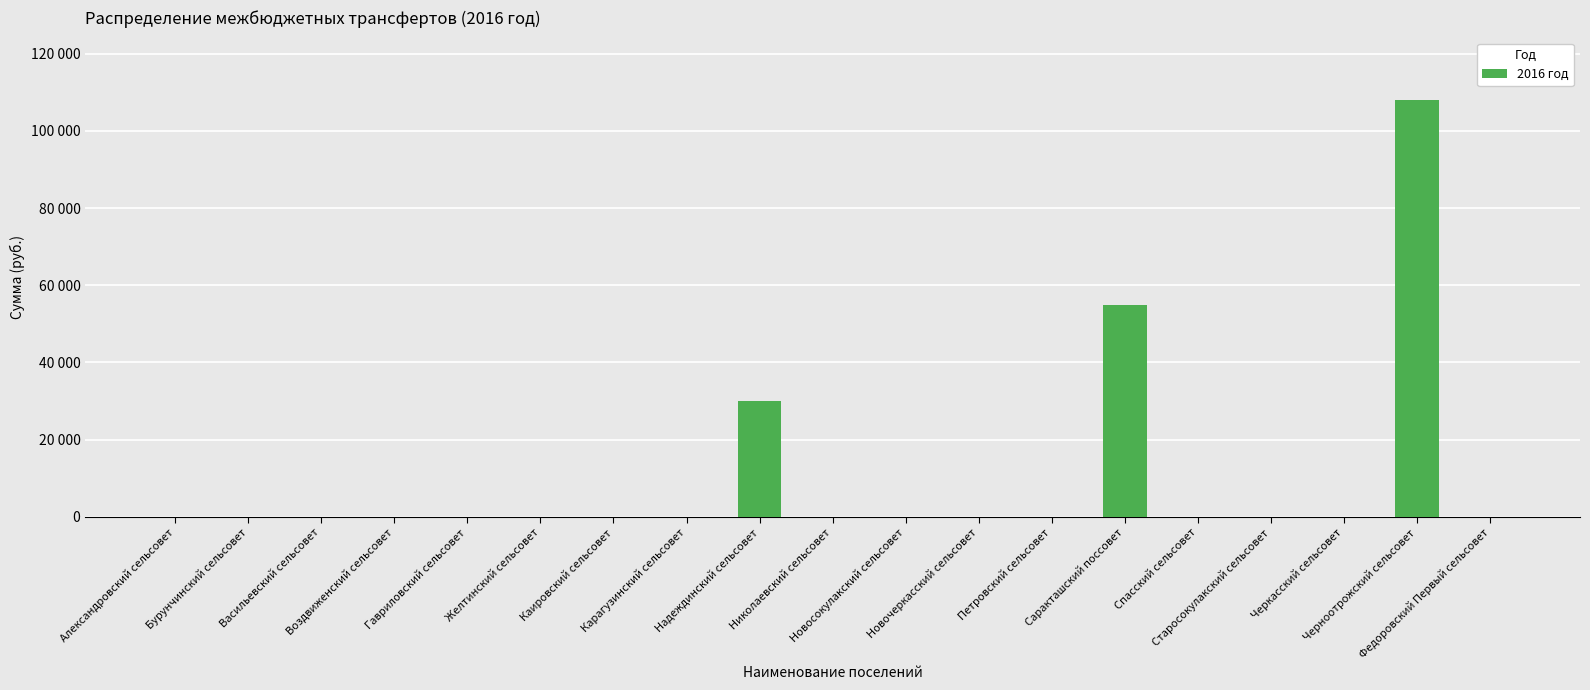

Are the bars horizontal?

No